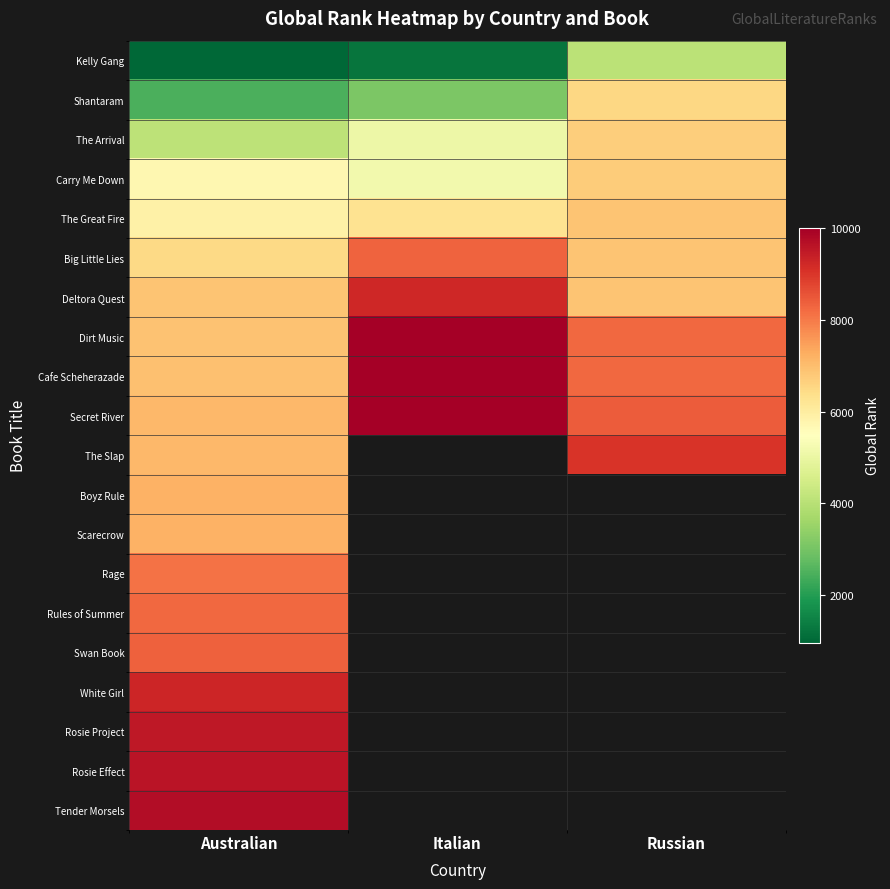

What is the difference between the maximum and second lowest values in the Shantaram series?

3418.0